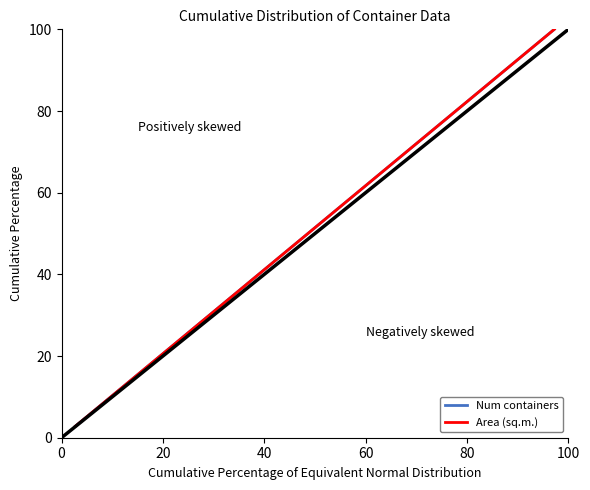

Is this an area chart (filled region under the line)?

No